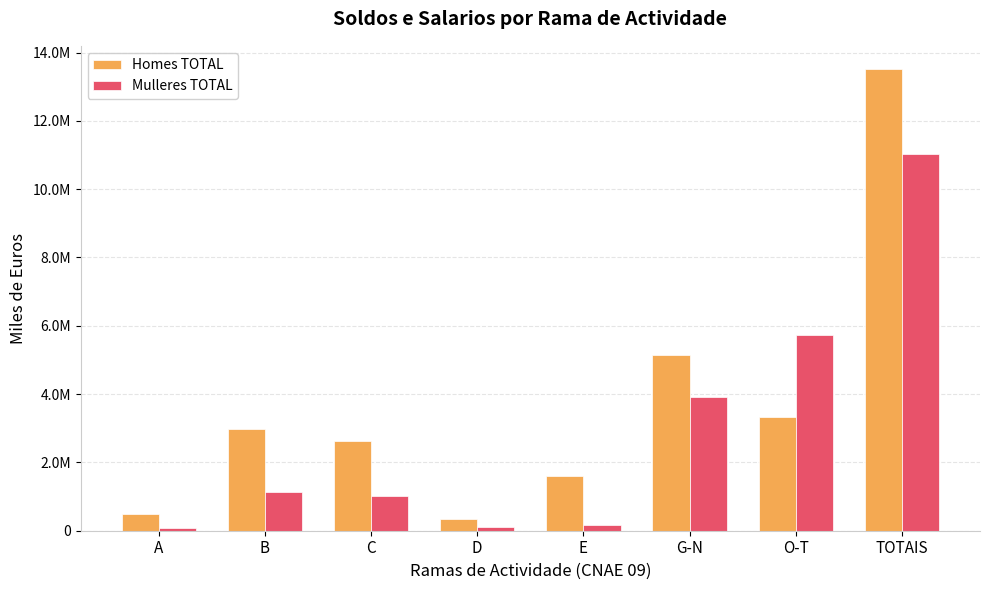

Does the chart contain stacked bars?

No